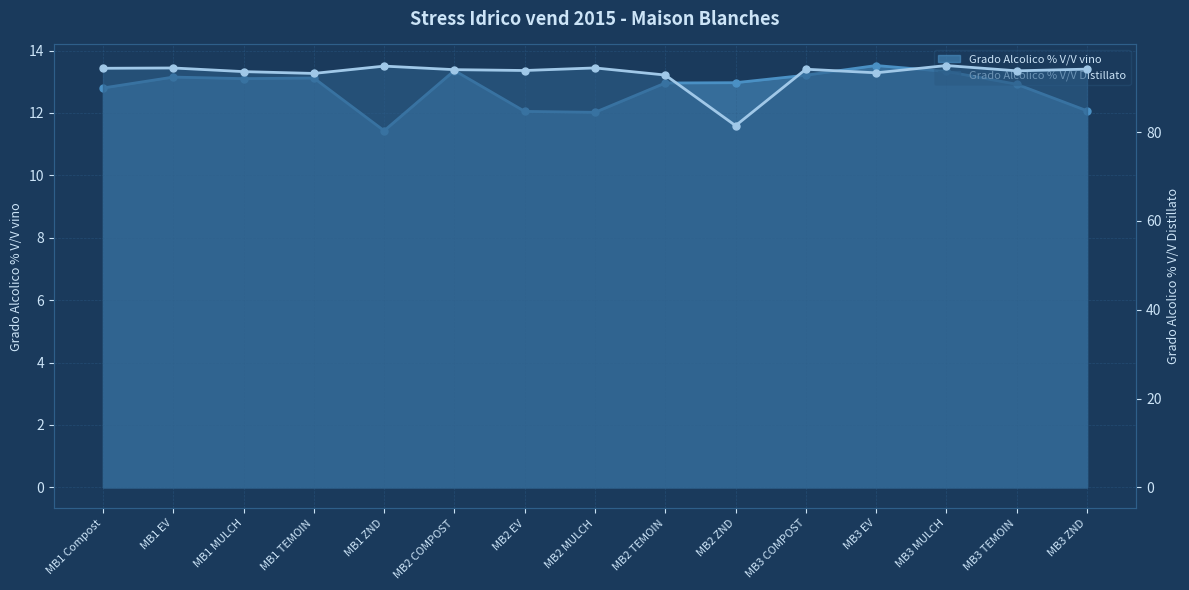

What are all the series names shown in the legend?

Grado Alcolico % V/V vino, Grado Alcolico % V/V Distillato